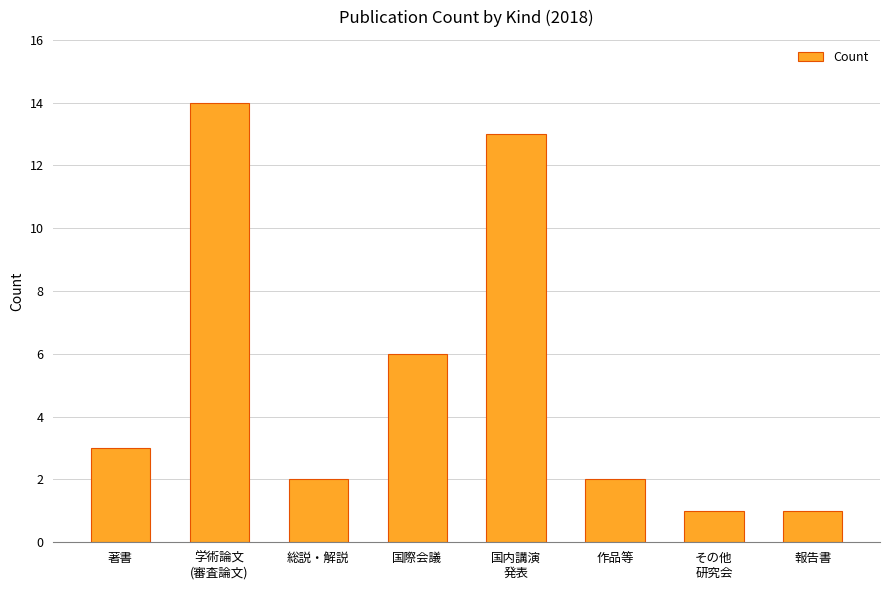

Reading right to left, extract all data points from this chart.

1	1	2	13	6	2	14	3